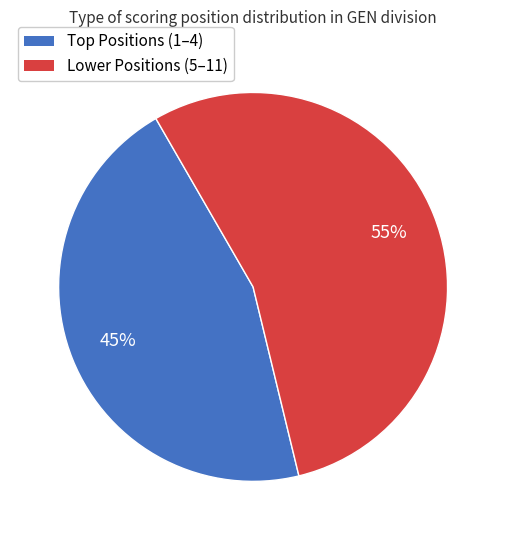

How many slices are in this pie chart?

2